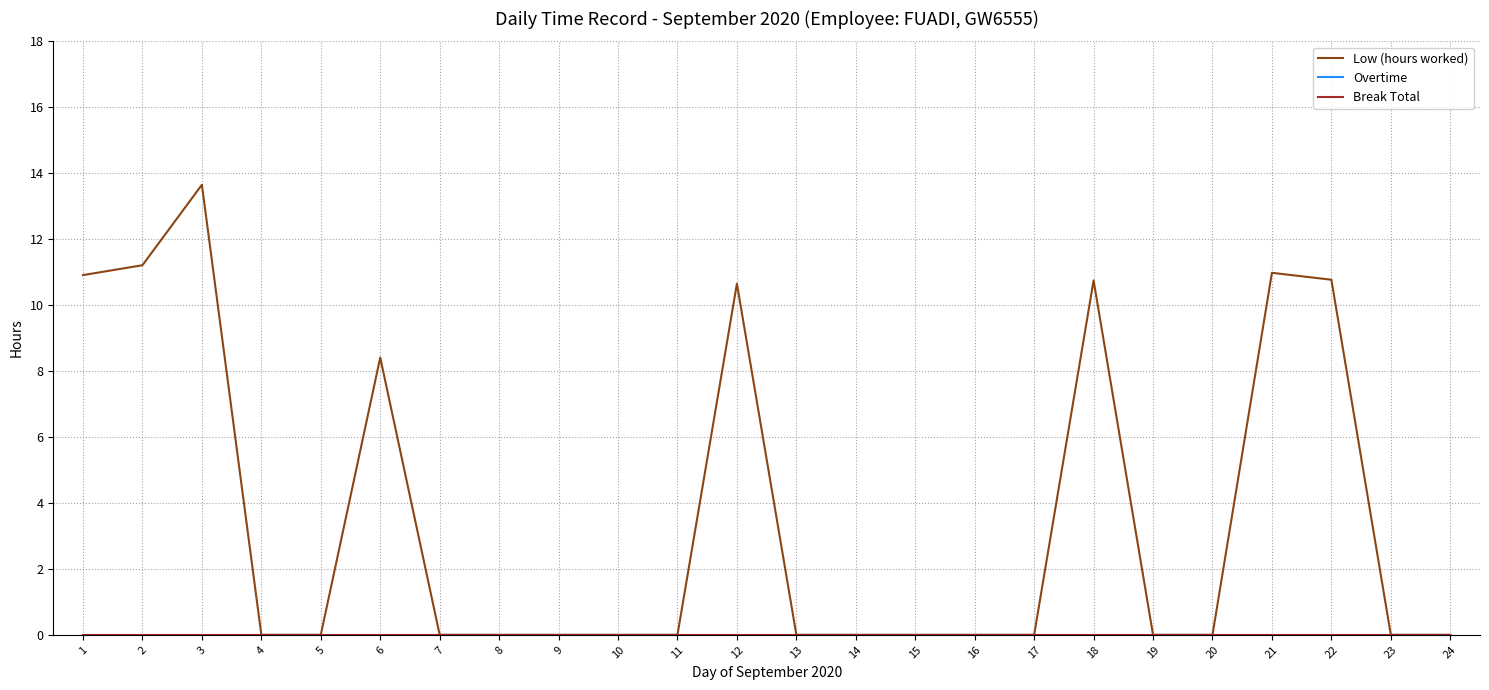

Which series changed the most between 9 and 24?

Low (hours worked)